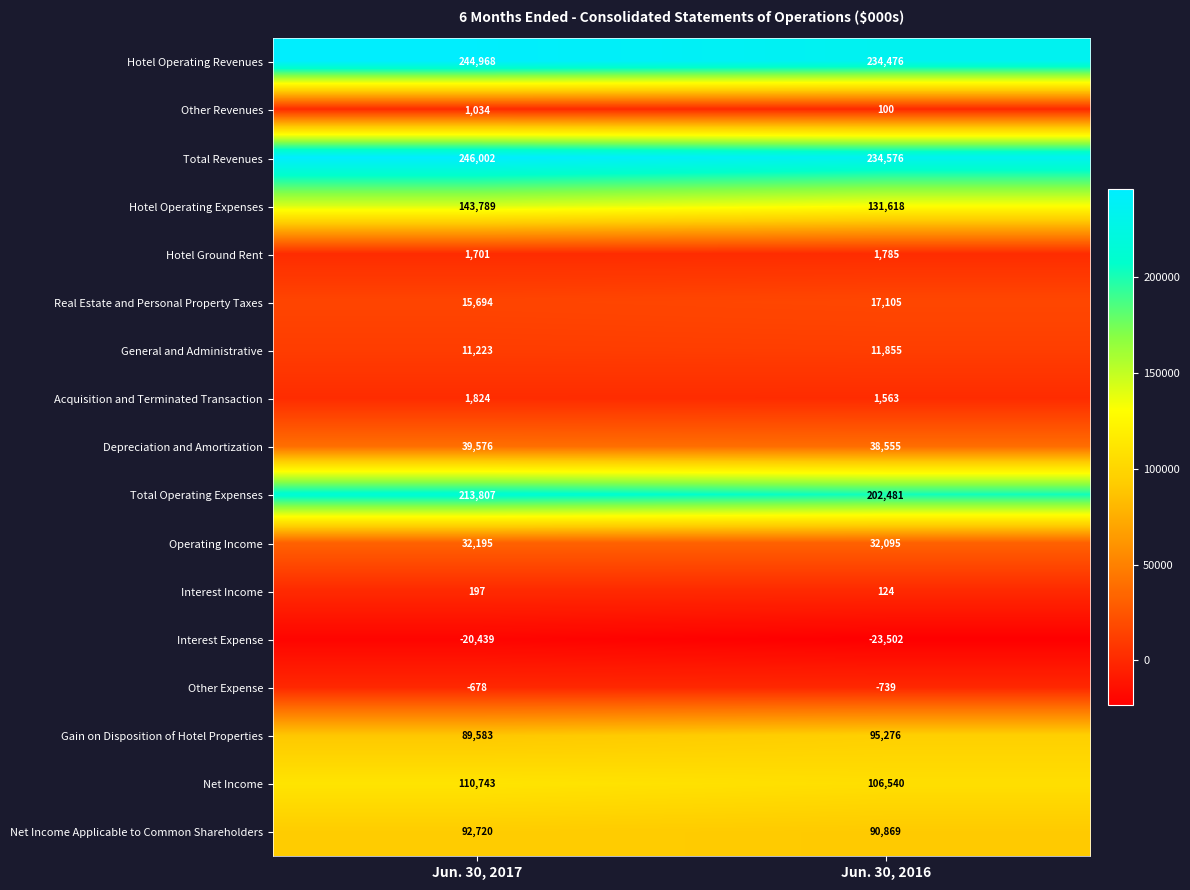

Where is Gain on Disposition of Hotel Properties nearest to the value 92429?

Jun. 30, 2017